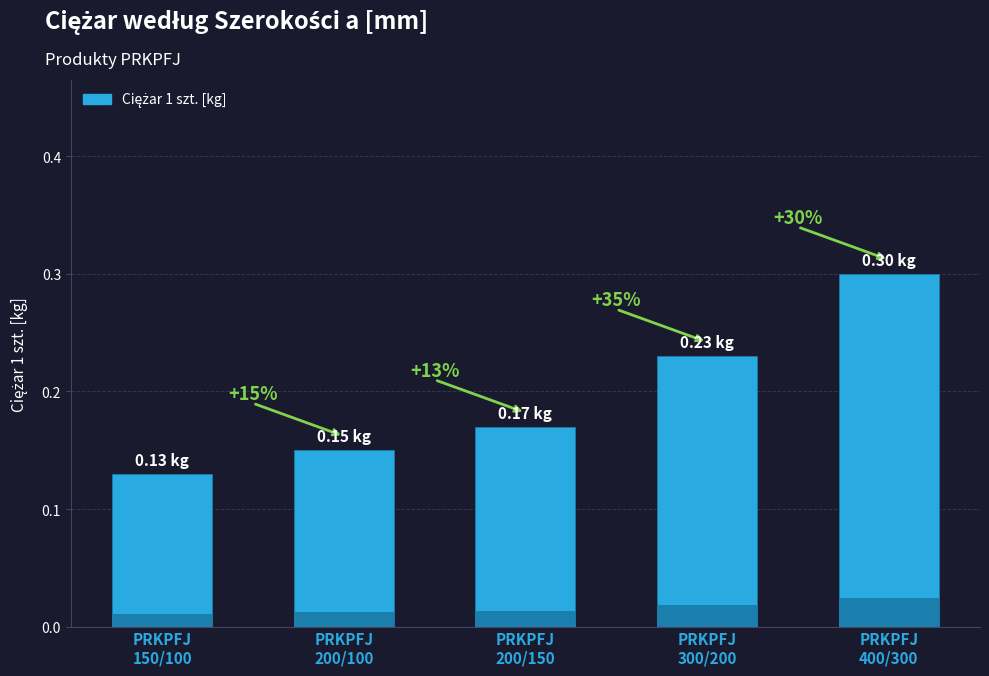

What is the sum of the values at PRKPFJ
150/100 and PRKPFJ
300/200?

0.4